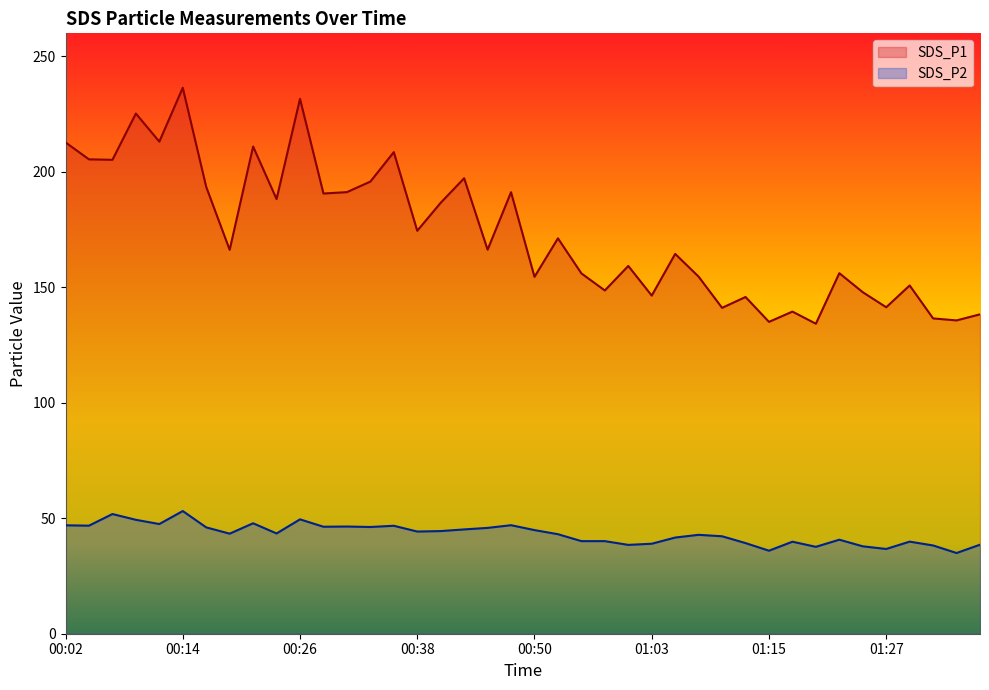

What is the difference between the second highest and minimum values in the SDS_P1 series?

97.4